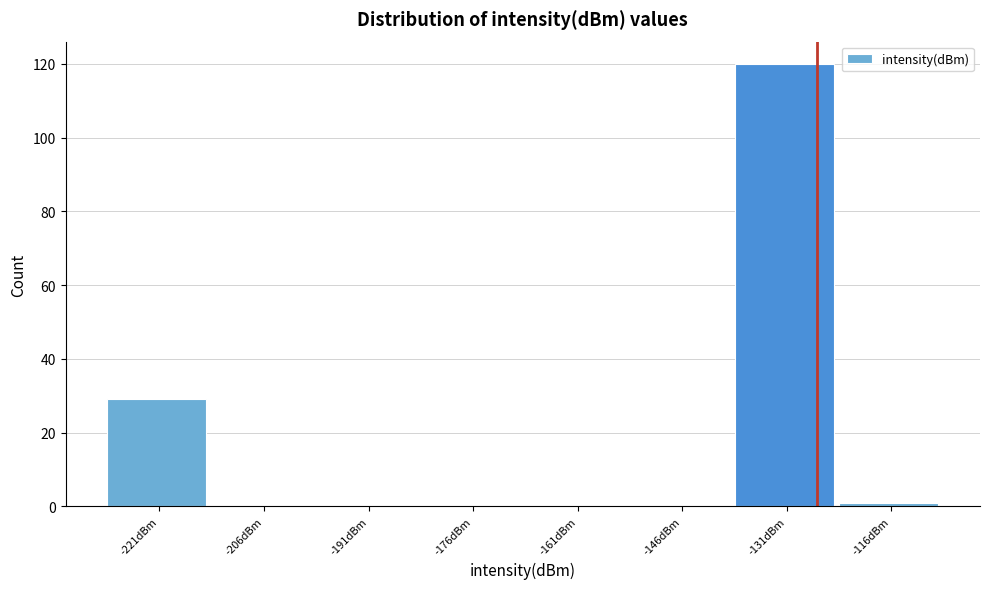

Reading left to right, extract all data points from this chart.

-221dBm=29	-206dBm=0	-191dBm=0	-176dBm=0	-161dBm=0	-146dBm=0	-131dBm=120	-116dBm=1